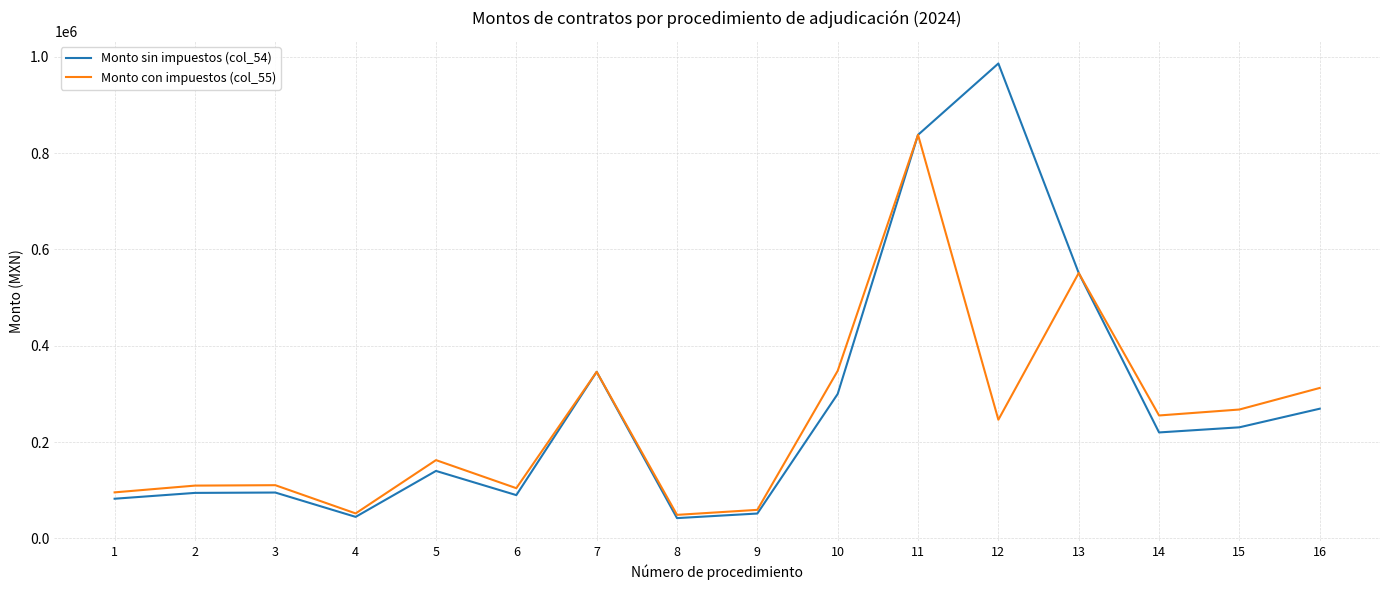

The value of Monto sin impuestos (col_54) at 6 is 90000.0. True or false?

True